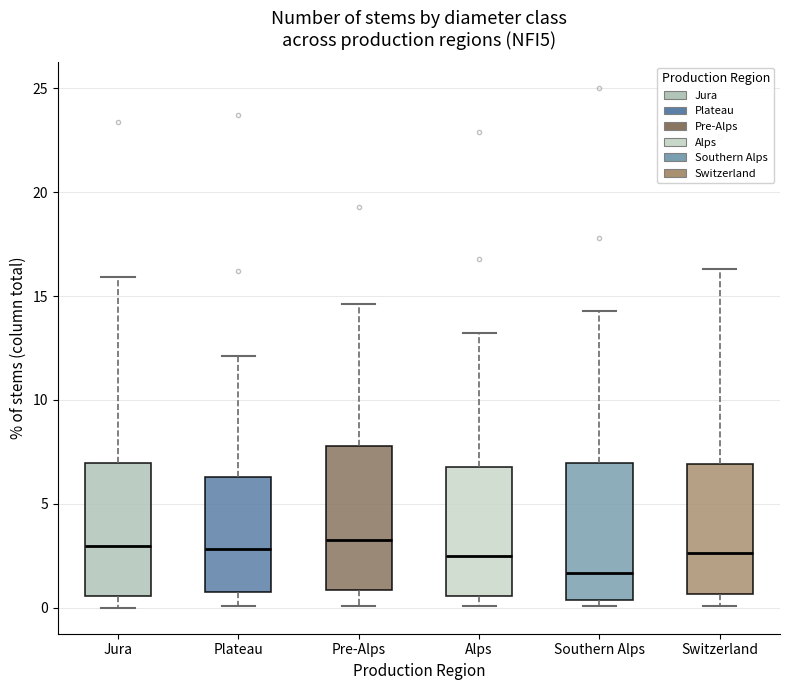

Reading left to right, read every box against the y-axis: the position of its median line, the range the box covers, and the ends of its whiskers. The values are not printed on the chart, so give them approximately, as read against the axis.

Jura: median 3.0, box 0.5 to 7.0, whiskers 0.0 to 16.0
Plateau: median 3.0, box 1.0 to 6.5, whiskers 0.0 to 12.0
Pre-Alps: median 3.5, box 1.0 to 8.0, whiskers 0.0 to 14.5
Alps: median 2.5, box 0.5 to 7.0, whiskers 0.0 to 13.0
Southern Alps: median 1.5, box 0.5 to 7.0, whiskers 0.0 to 14.5
Switzerland: median 2.5, box 0.5 to 7.0, whiskers 0.0 to 16.5